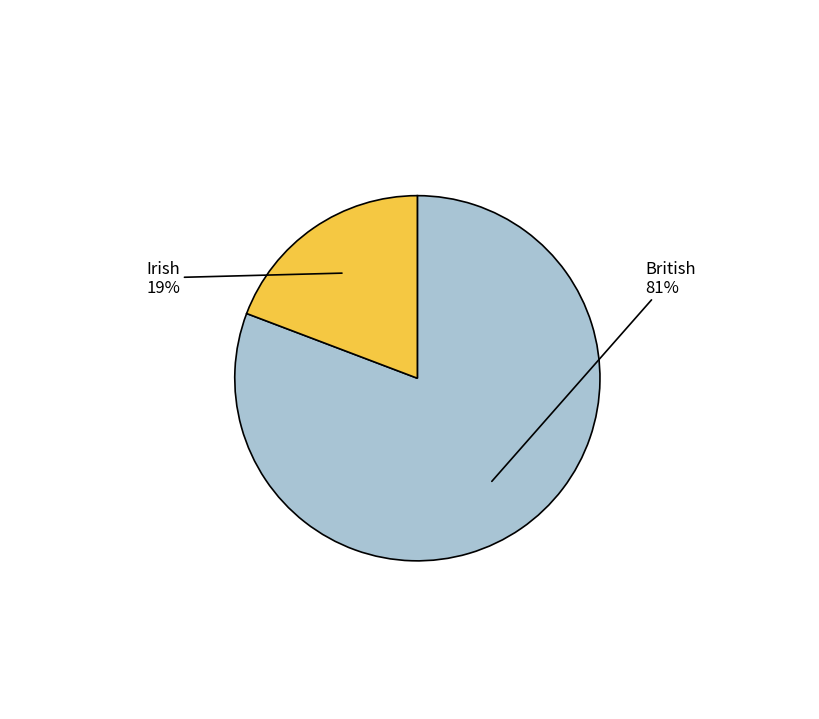

Which has a higher value, Irish or British?

British